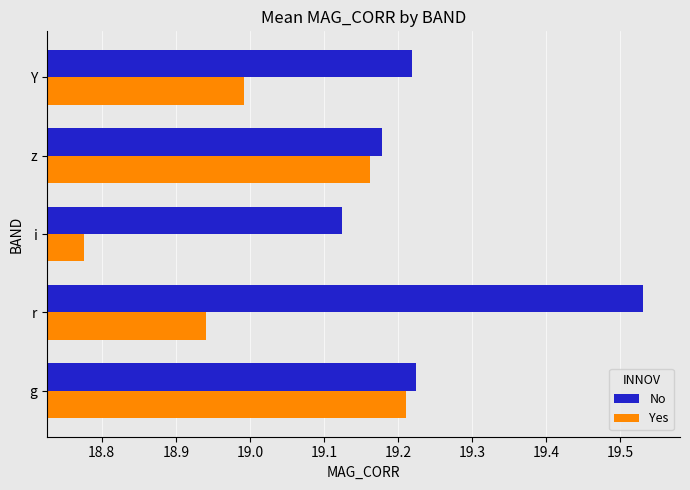

Rank the series by their average value, from highest to lowest.

No, Yes